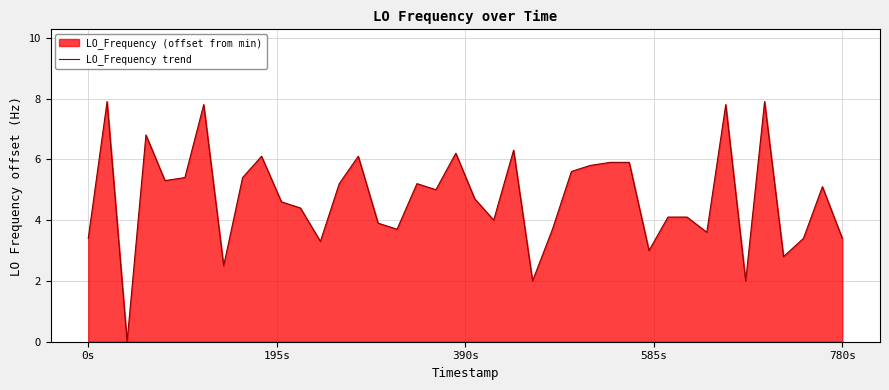

What is the maximum value shown in the chart?

7.9